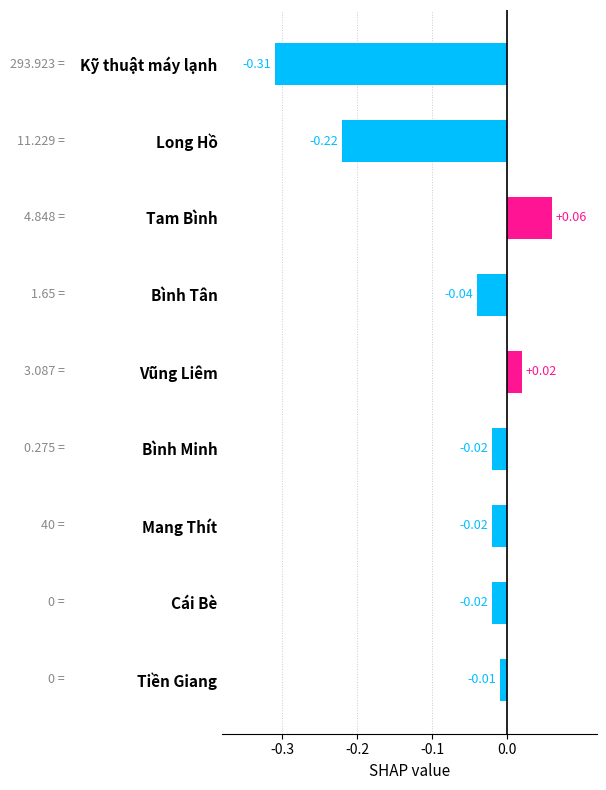

Which has a higher value, Cái Bè or Tiền Giang?

Tiền Giang